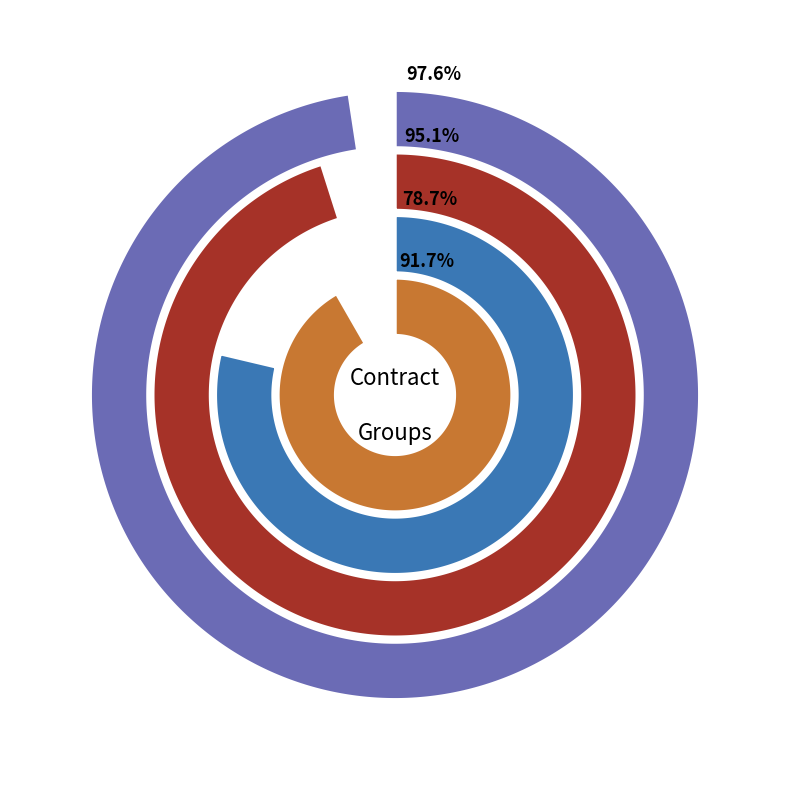

How many segments does this pie chart have?

4